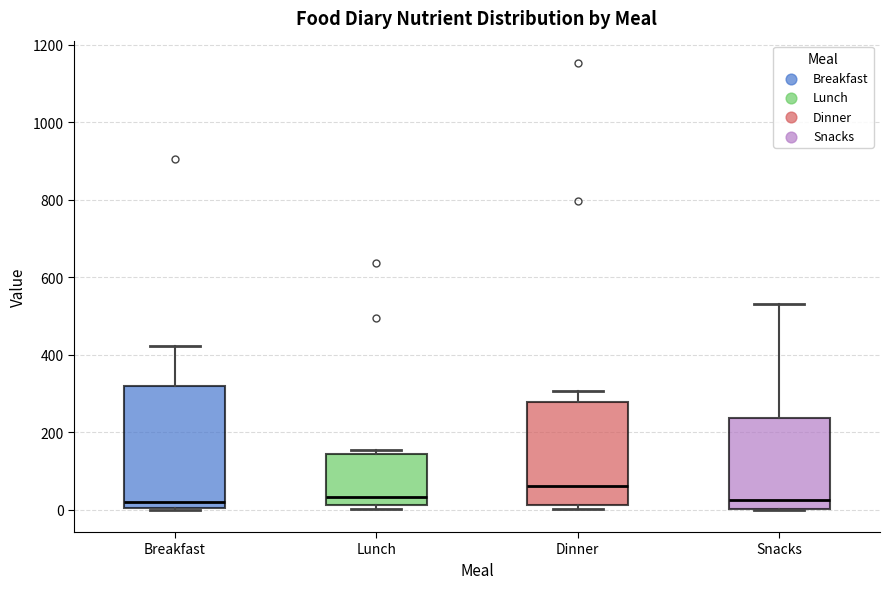

Reading left to right, transcribe this box plot: for each box, give where its median line is, the range the box spans, and where its two whiskers end, as read against the y-axis. The values are not printed on the chart, so give them approximately, as read against the axis.

Breakfast: median 20, box 0 to 320, whiskers 0 to 420
Lunch: median 40, box 20 to 140, whiskers 0 to 160
Dinner: median 60, box 20 to 280, whiskers 0 to 300
Snacks: median 20, box 0 to 240, whiskers 0 to 540